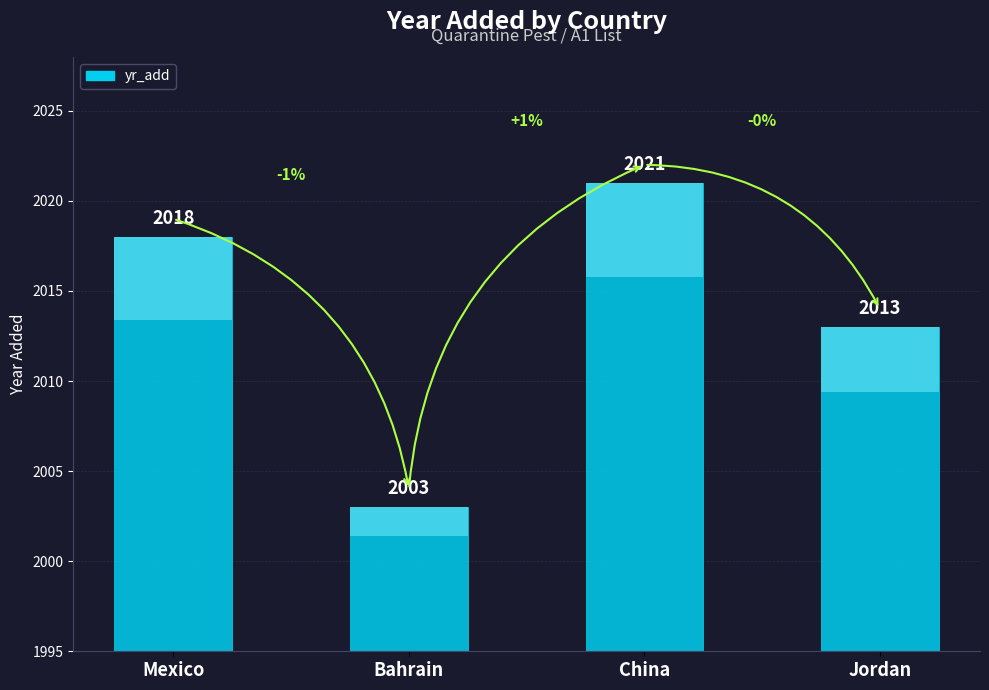

Which has a higher value, Mexico or Bahrain?

Mexico